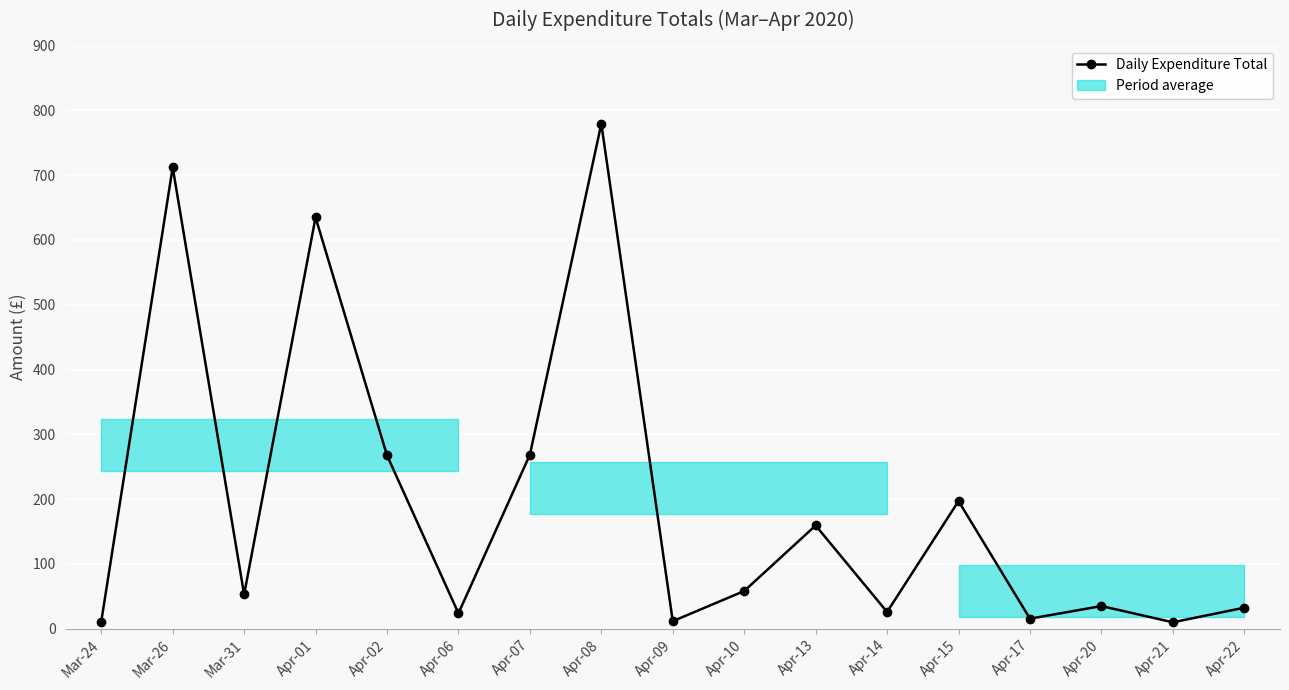

How many lines are shown in the chart?

1